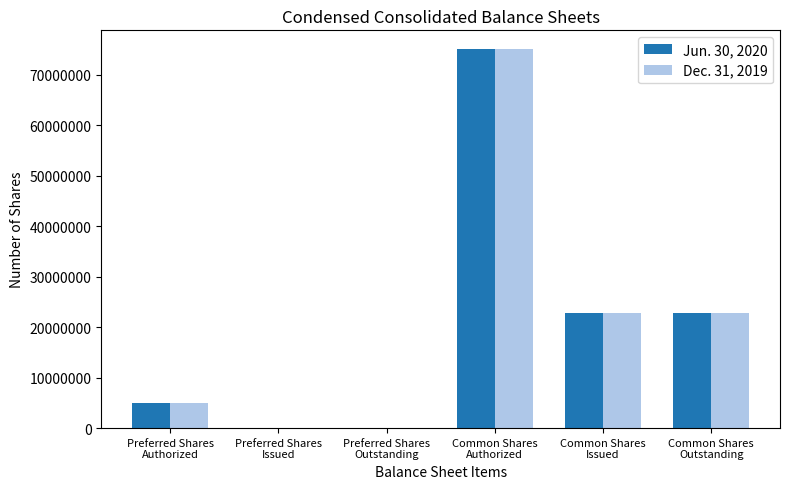

What is the maximum value shown in the chart?

75000000